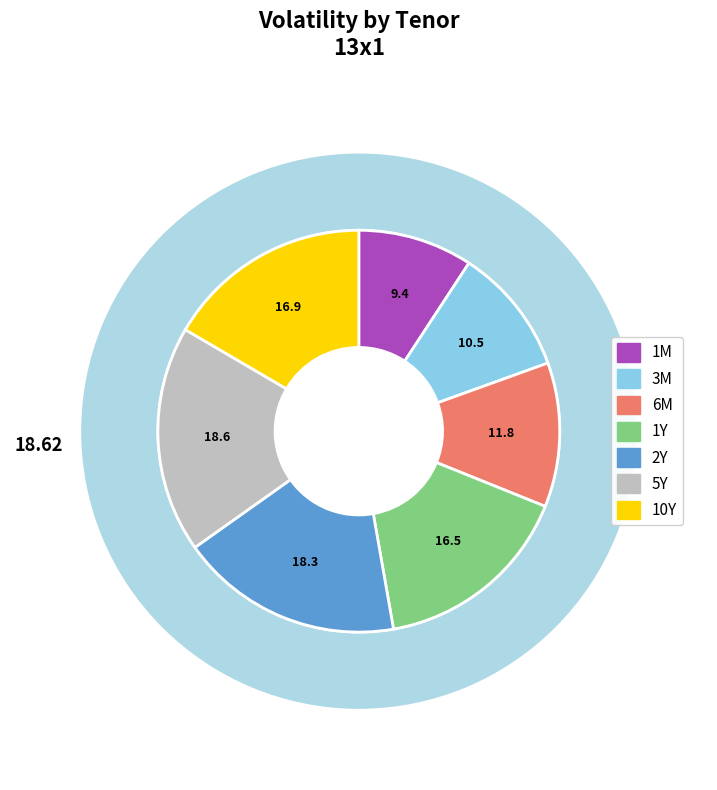

Count the number of slices in the pie.

7